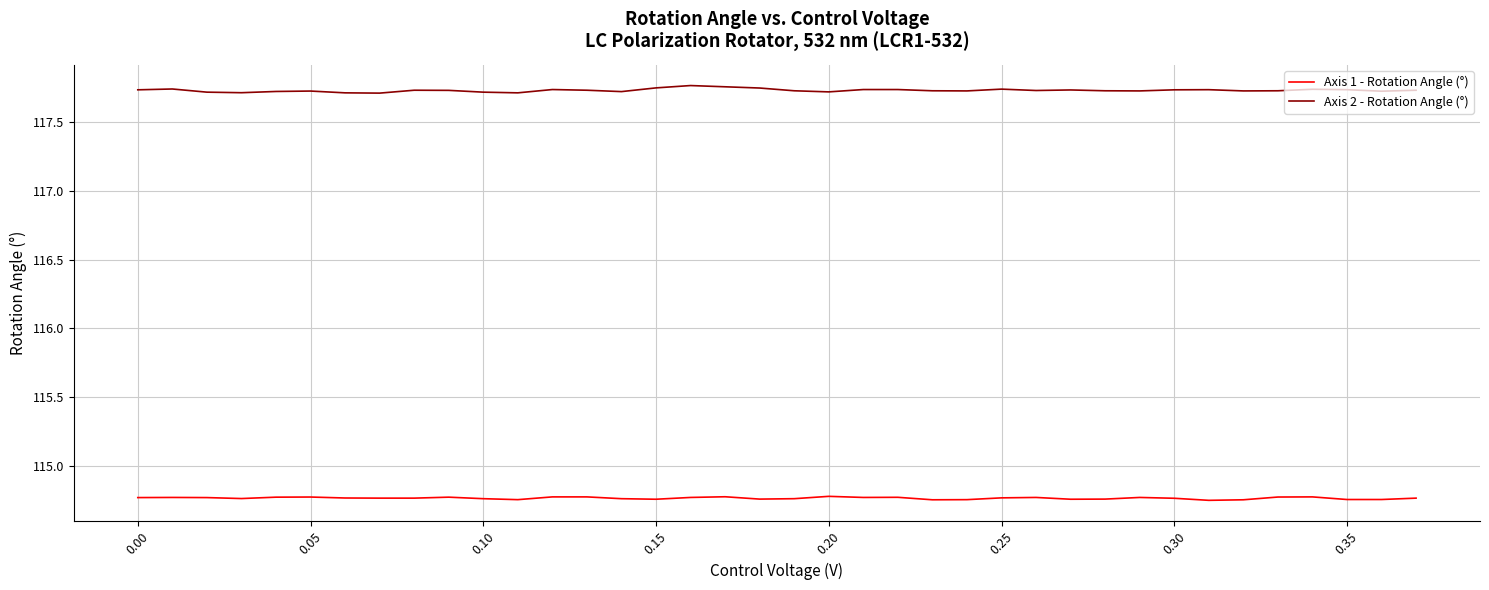

Which series has the widest spread of values?

Axis 2 - Rotation Angle (°)